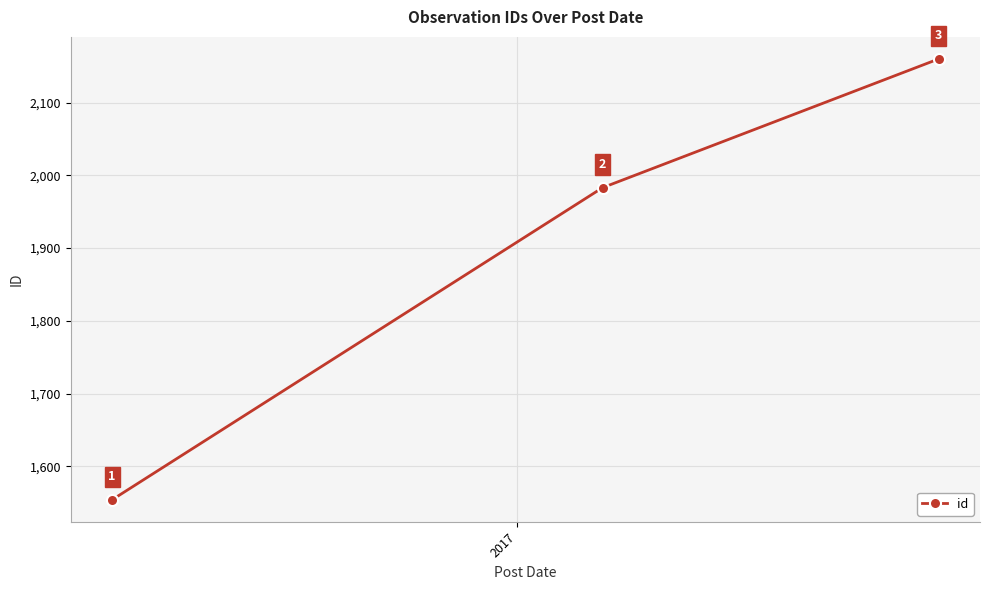

How many values are between 1554 and 2160?

3